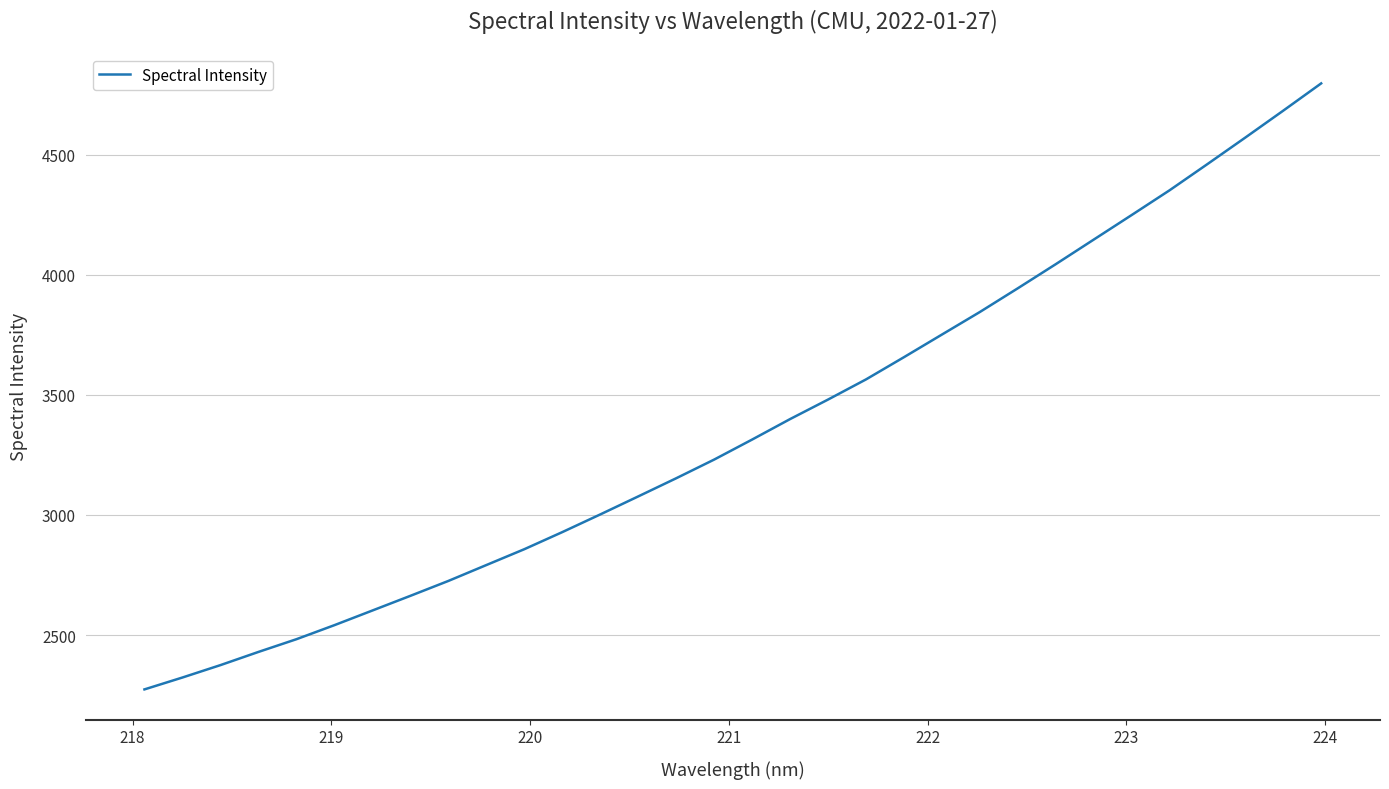

What is the smallest value displayed?

2273.8